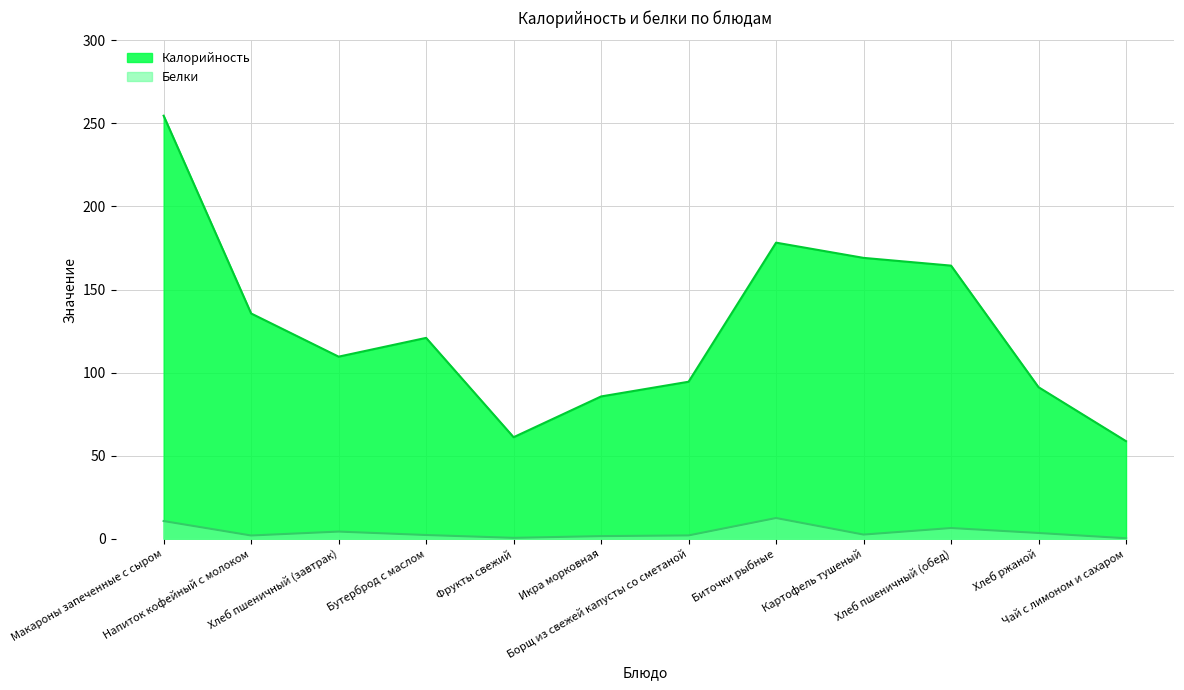

What is the sum of the Белки values at Чай с лимоном и сахаром and Хлеб ржаной?

3.7